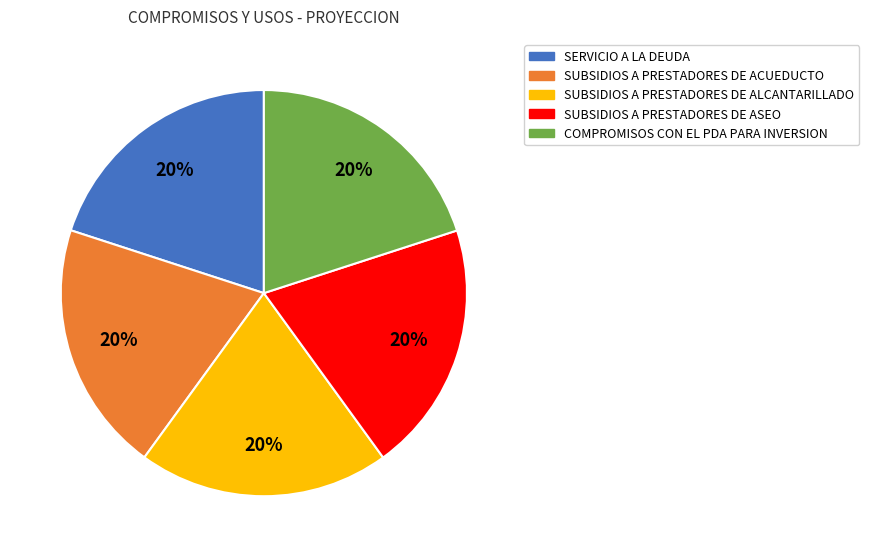

Is there a majority slice in this chart?

No